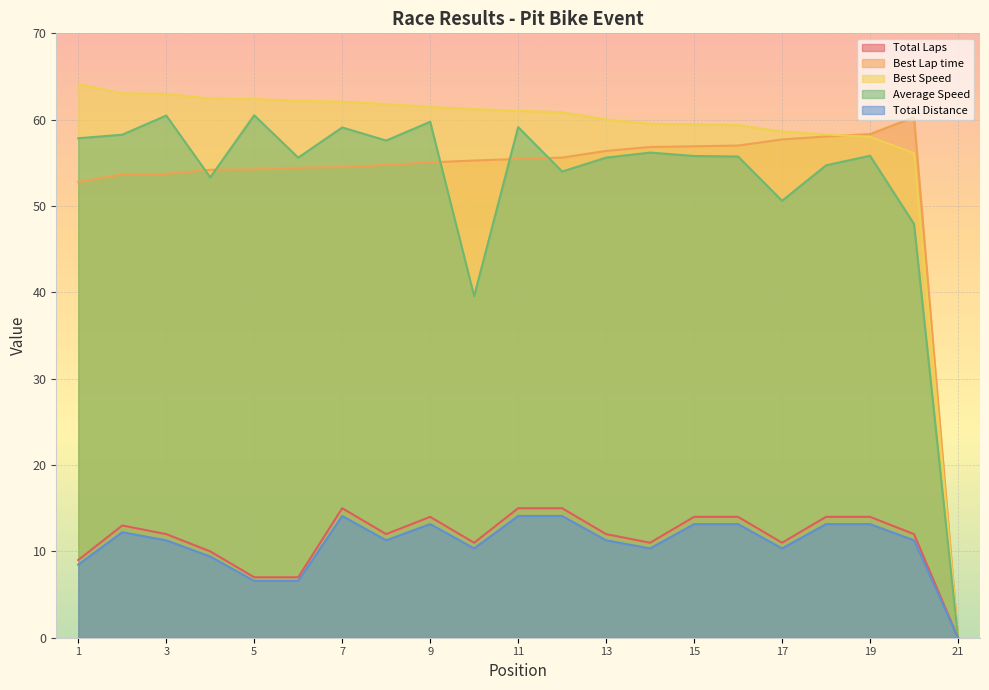

Is the value of Best Speed at 3 greater than the value of Total Laps at 3?

Yes